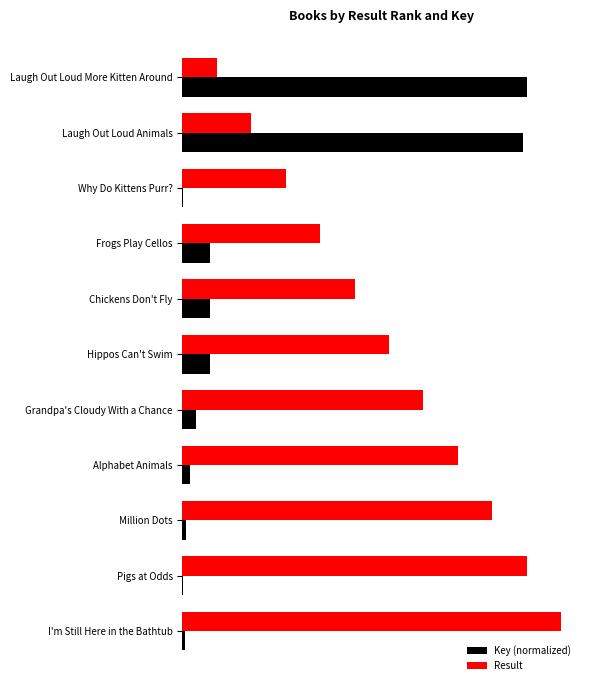

What is the difference between the second highest and second lowest values in the Result series?

8.0